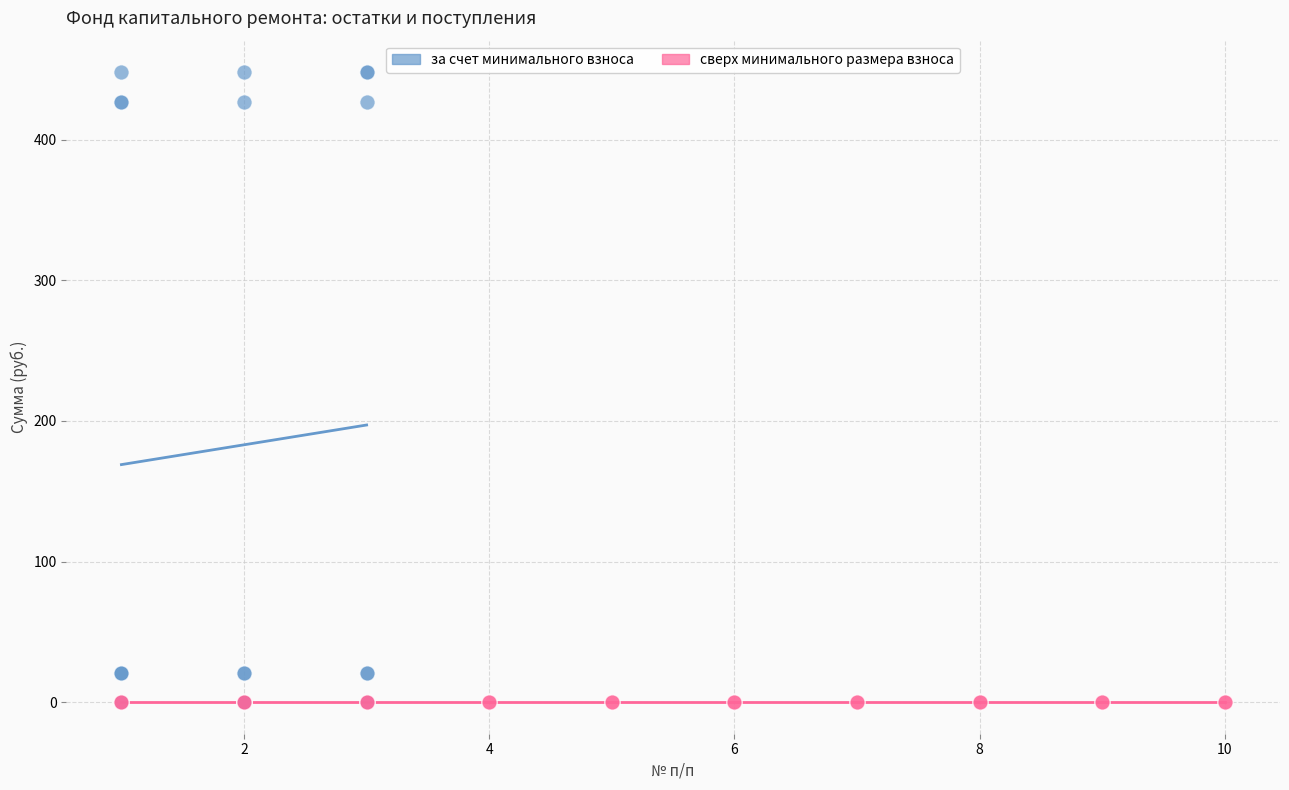

Which series reaches the maximum Y coordinate?

за счет минимального взноса